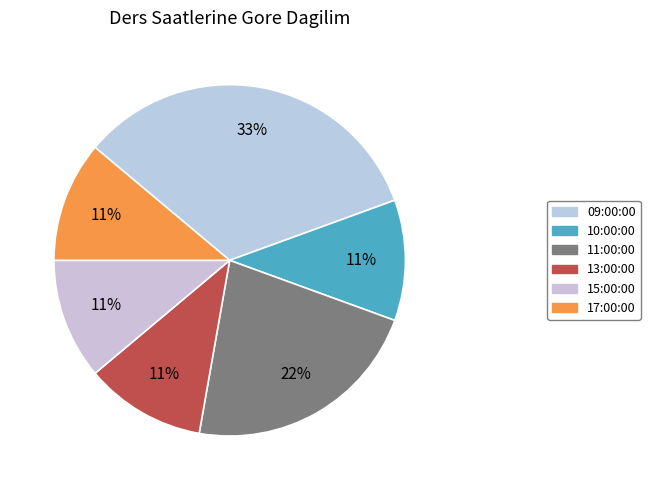

What is the largest slice in the pie chart?

09:00:00